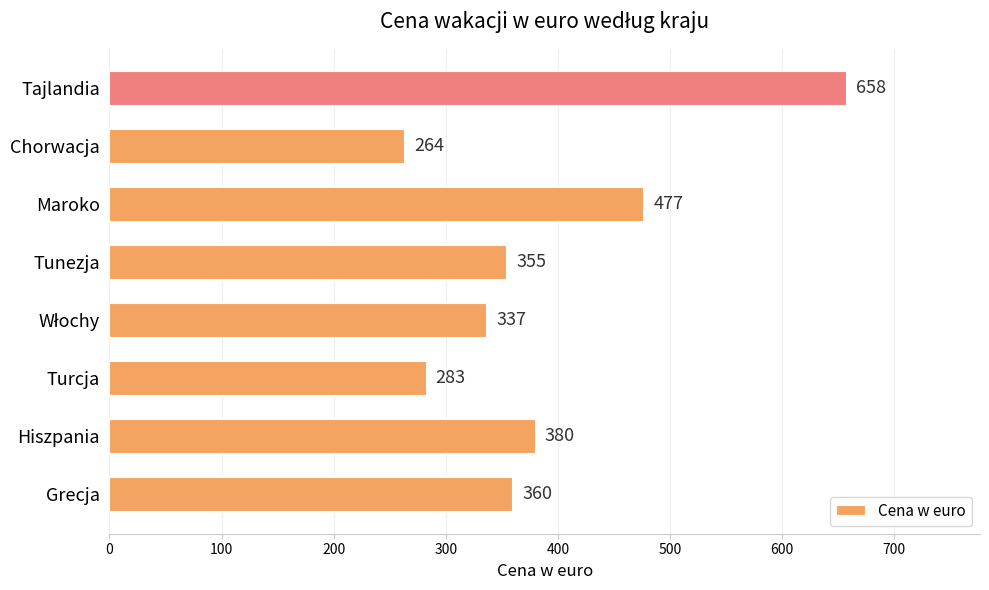

Which label corresponds to the largest value in the chart?

Tajlandia